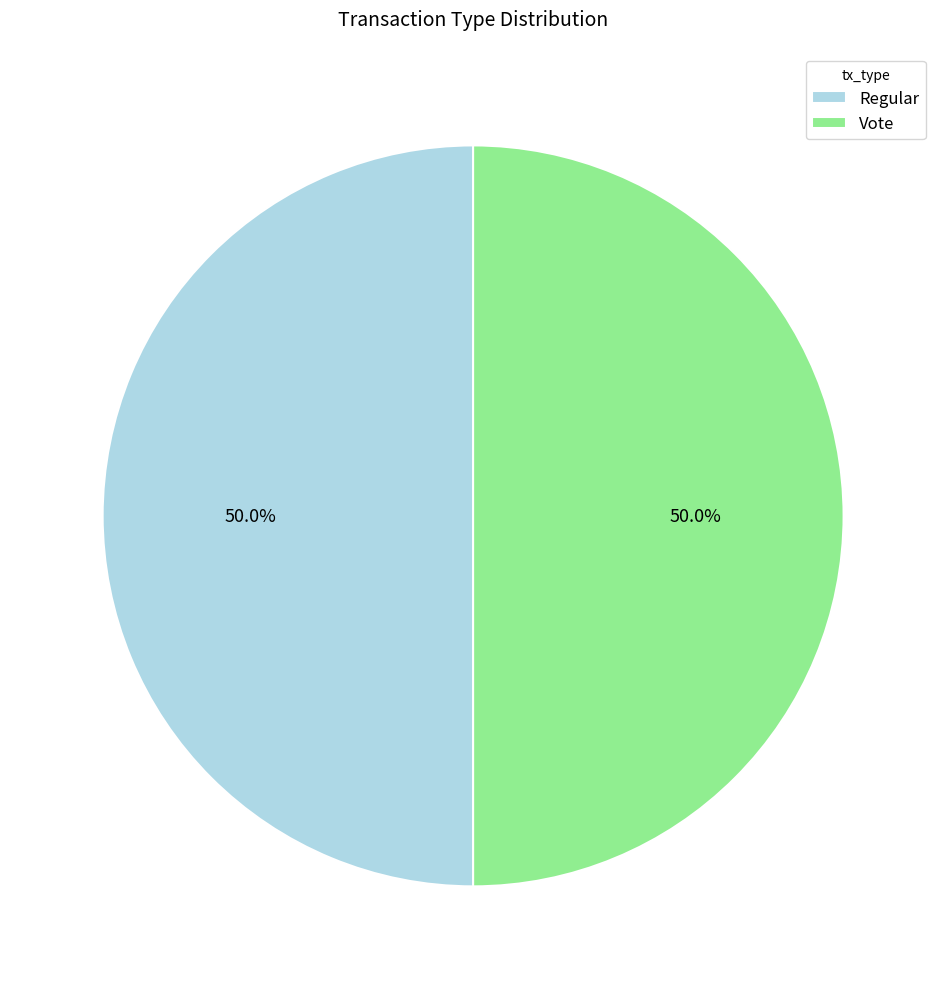

Is the sum of Vote and Regular greater than half?

Yes